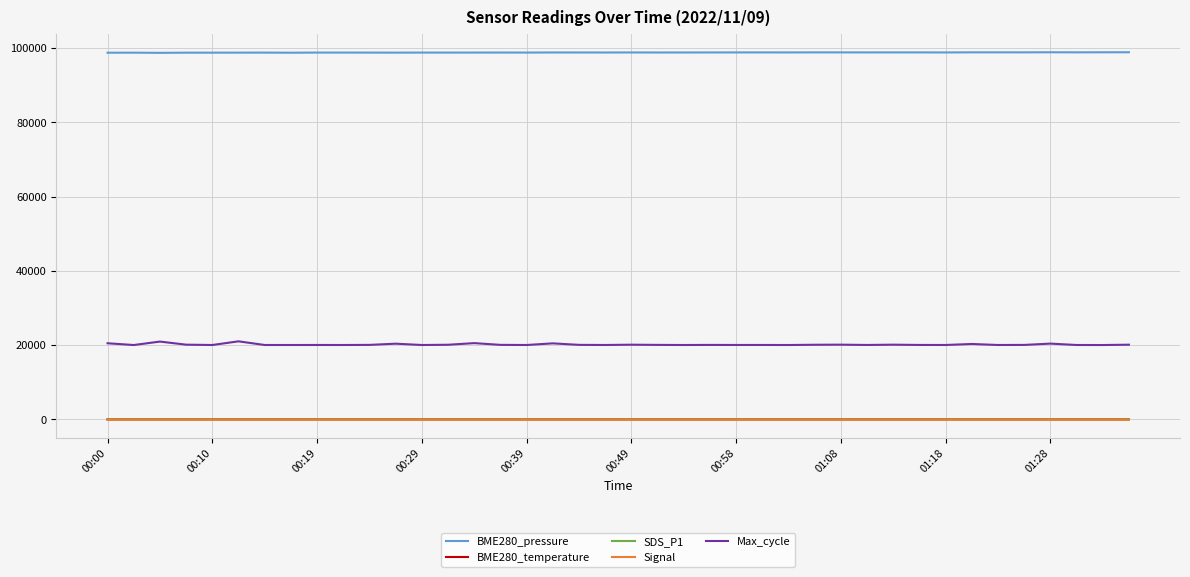

True or false: Signal and BME280_pressure intersect in this chart.

False